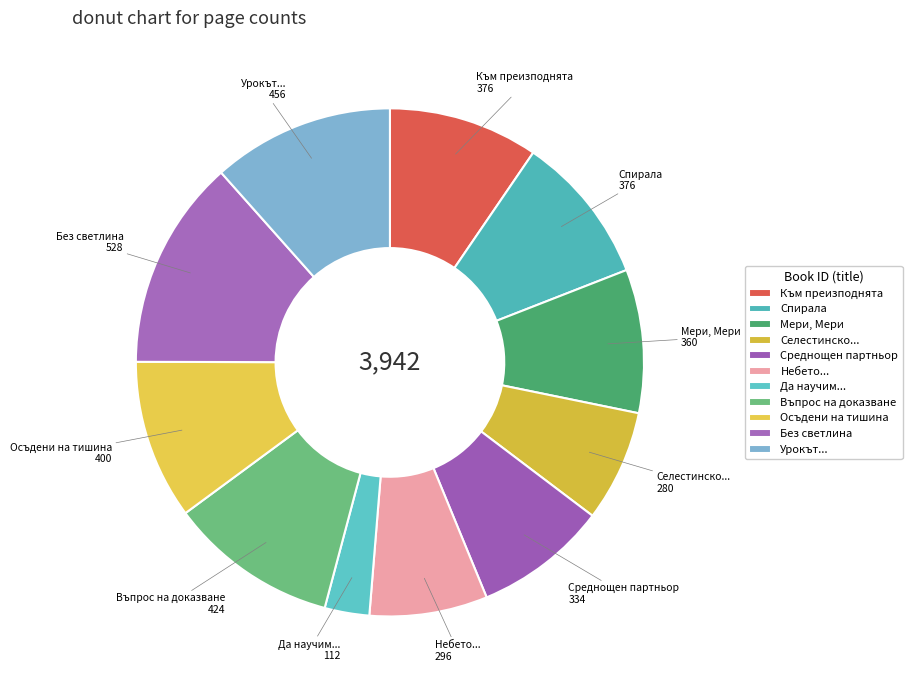

How many slices are in this pie chart?

11